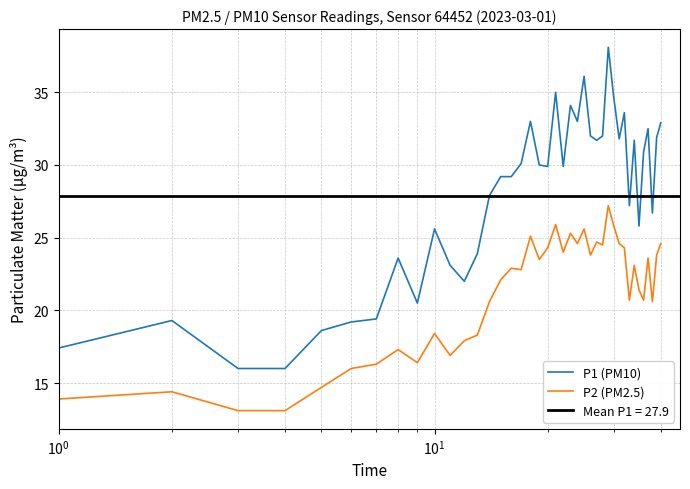

True or false: P1 (PM10) and P2 (PM2.5) intersect in this chart.

False